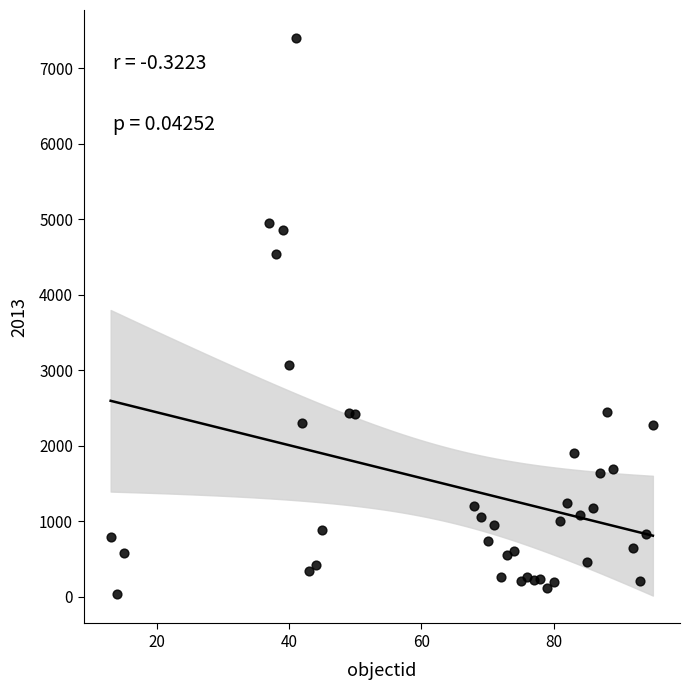

What is the range of Y values (max minus min)?

7371